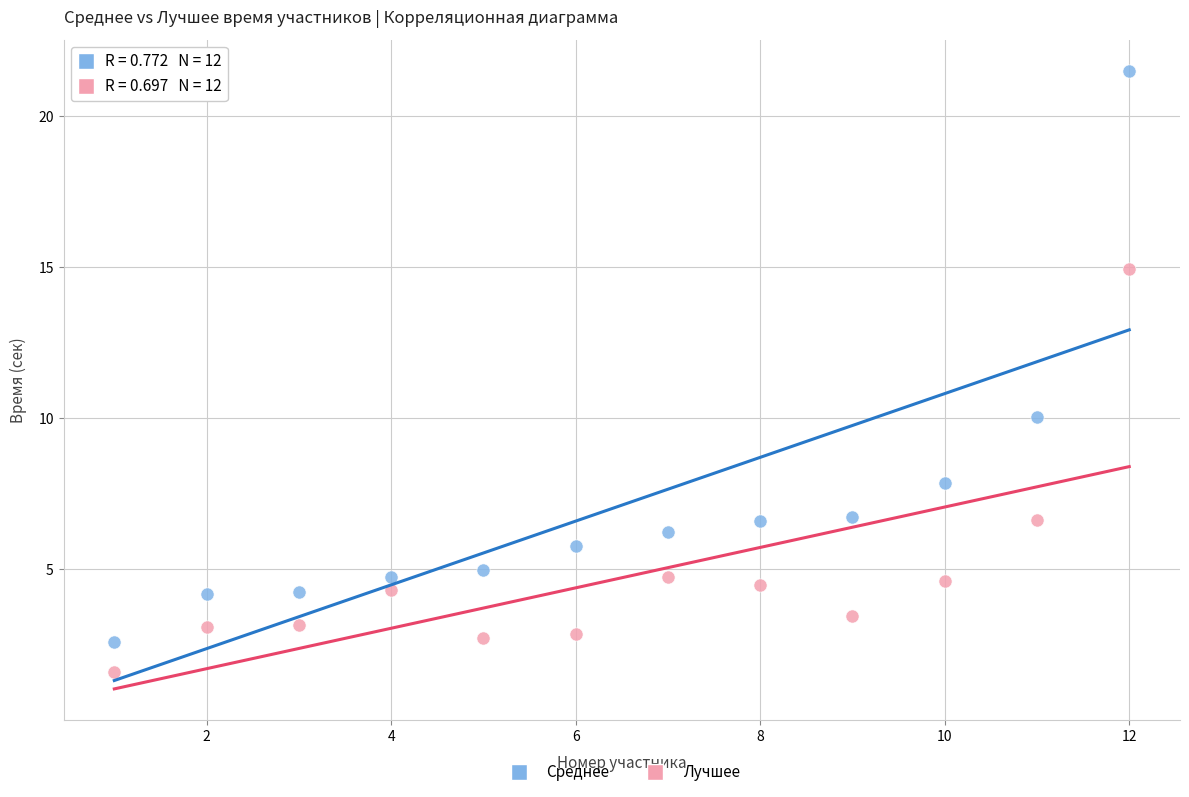

Which series reaches the maximum Y coordinate?

Среднее